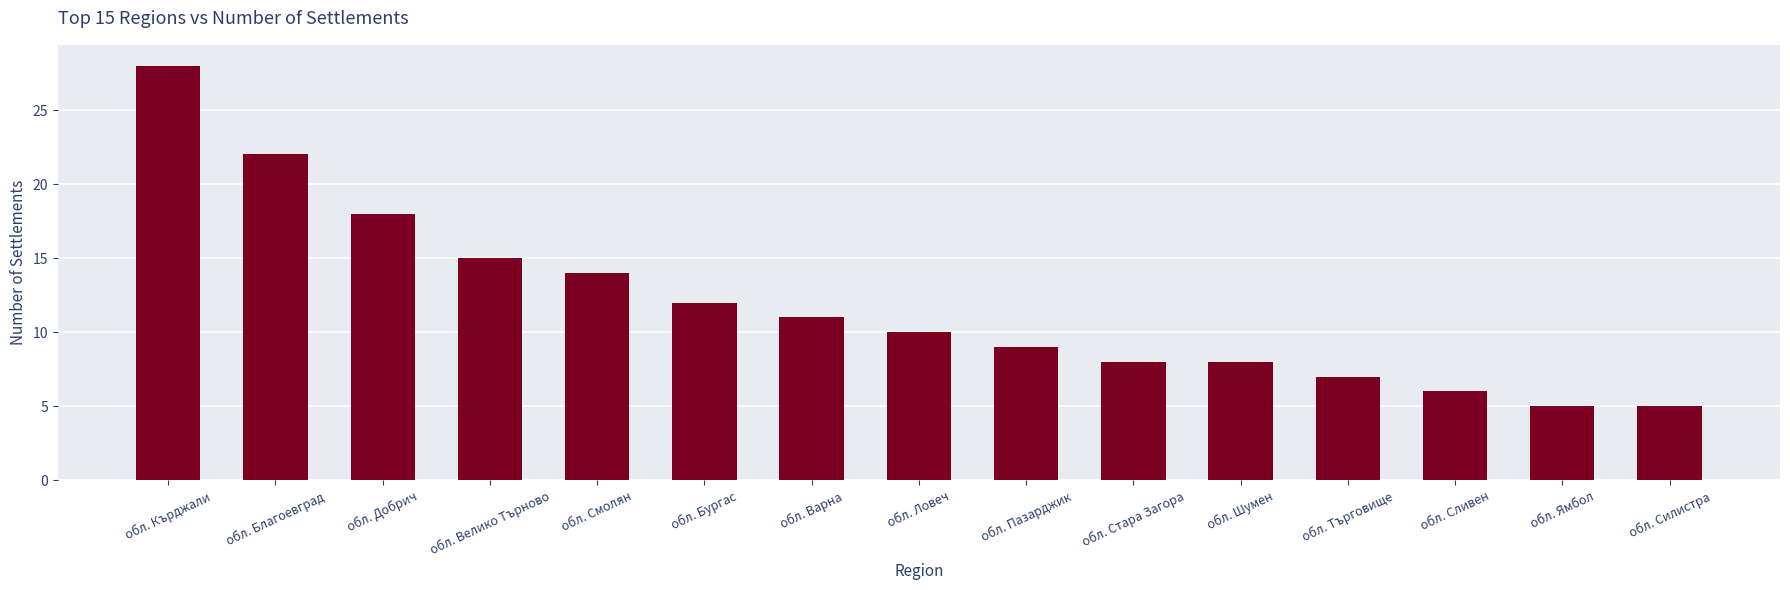

Which has a higher value, обл. Бургас or обл. Ямбол?

обл. Бургас